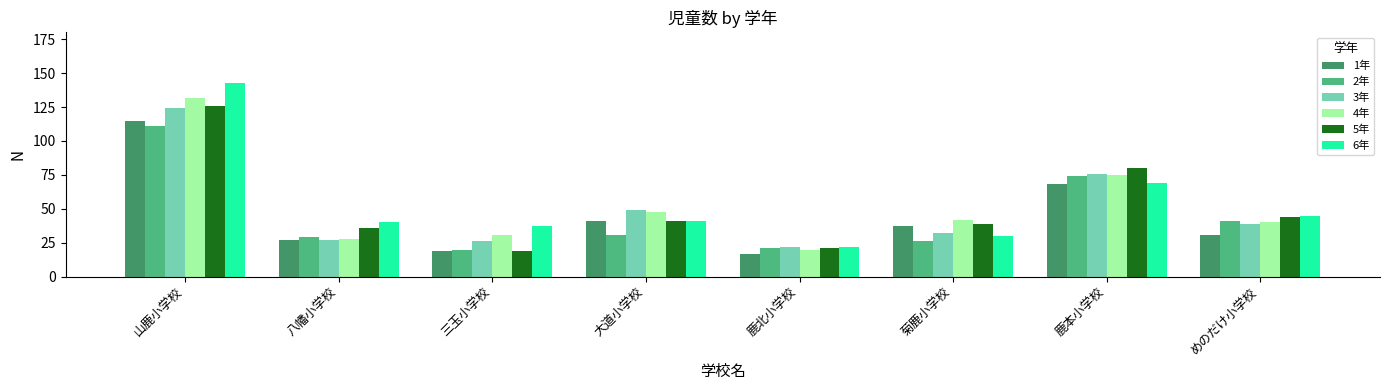

What is the label of the 4th bar from the left?

大道小学校